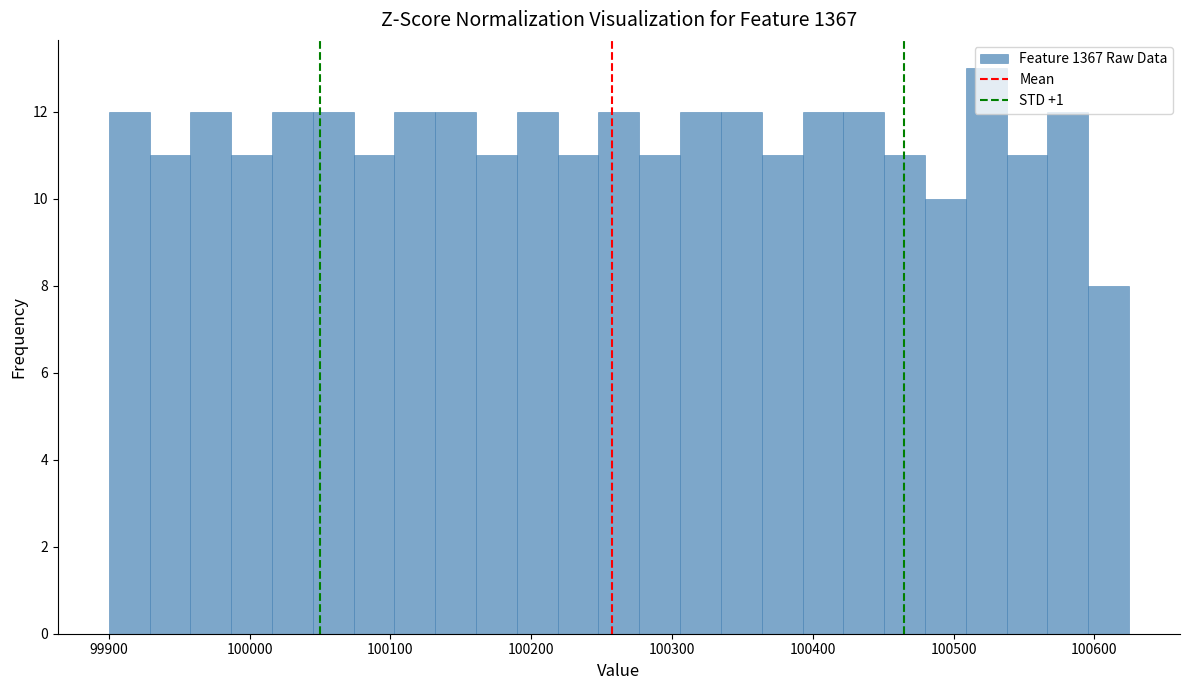

Read against the x-axis, roughly where is the centre of the tallest bar?

100520